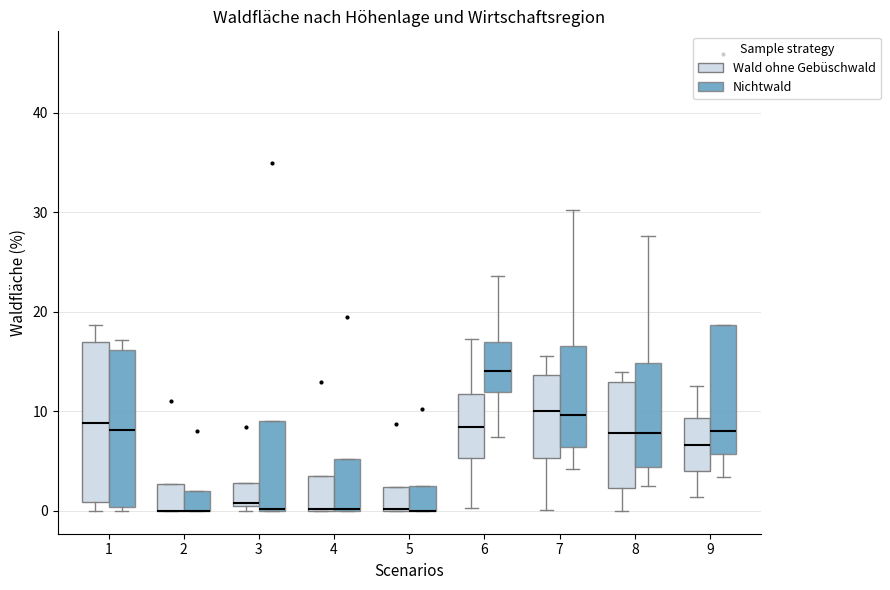

Reading left to right, transcribe this box plot: for each box, give where its median line is, the range the box spans, and where its two whiskers end, as read against the y-axis. The values are not printed on the chart, so give them approximately, as read against the axis.

1 (Wald ohne Gebüschwald): median 9, box 1 to 17, whiskers 0 to 19
1 (Nichtwald): median 8, box 0 to 16, whiskers 0 (just below the box's lower edge) to 17
2 (Wald ohne Gebüschwald): median 0 (drawn on the box's lower edge), box 0 to 3, whiskers 0 to 3
2 (Nichtwald): median 0 (drawn on the box's lower edge), box 0 to 2, whiskers 0 to 2
3 (Wald ohne Gebüschwald): median 1, box 0 to 3, whiskers 0 (just below the box's lower edge) to 3
3 (Nichtwald): median 0 (drawn on the box's lower edge), box 0 to 9, whiskers 0 to 9
4 (Wald ohne Gebüschwald): median 0 (drawn on the box's lower edge), box 0 to 4, whiskers 0 to 4
4 (Nichtwald): median 0 (drawn on the box's lower edge), box 0 to 5, whiskers 0 to 5
5 (Wald ohne Gebüschwald): median 0 (drawn on the box's lower edge), box 0 to 2, whiskers 0 to 2
5 (Nichtwald): median 0 (drawn on the box's lower edge), box 0 to 3, whiskers 0 to 3
6 (Wald ohne Gebüschwald): median 8, box 5 to 12, whiskers 0 to 17
6 (Nichtwald): median 14, box 12 to 17, whiskers 7 to 24
7 (Wald ohne Gebüschwald): median 10, box 5 to 14, whiskers 0 to 16
7 (Nichtwald): median 10, box 6 to 17, whiskers 4 to 30
8 (Wald ohne Gebüschwald): median 8, box 2 to 13, whiskers 0 to 14
8 (Nichtwald): median 8, box 4 to 15, whiskers 3 to 28
9 (Wald ohne Gebüschwald): median 7, box 4 to 9, whiskers 1 to 13
9 (Nichtwald): median 8, box 6 to 19, whiskers 3 to 19